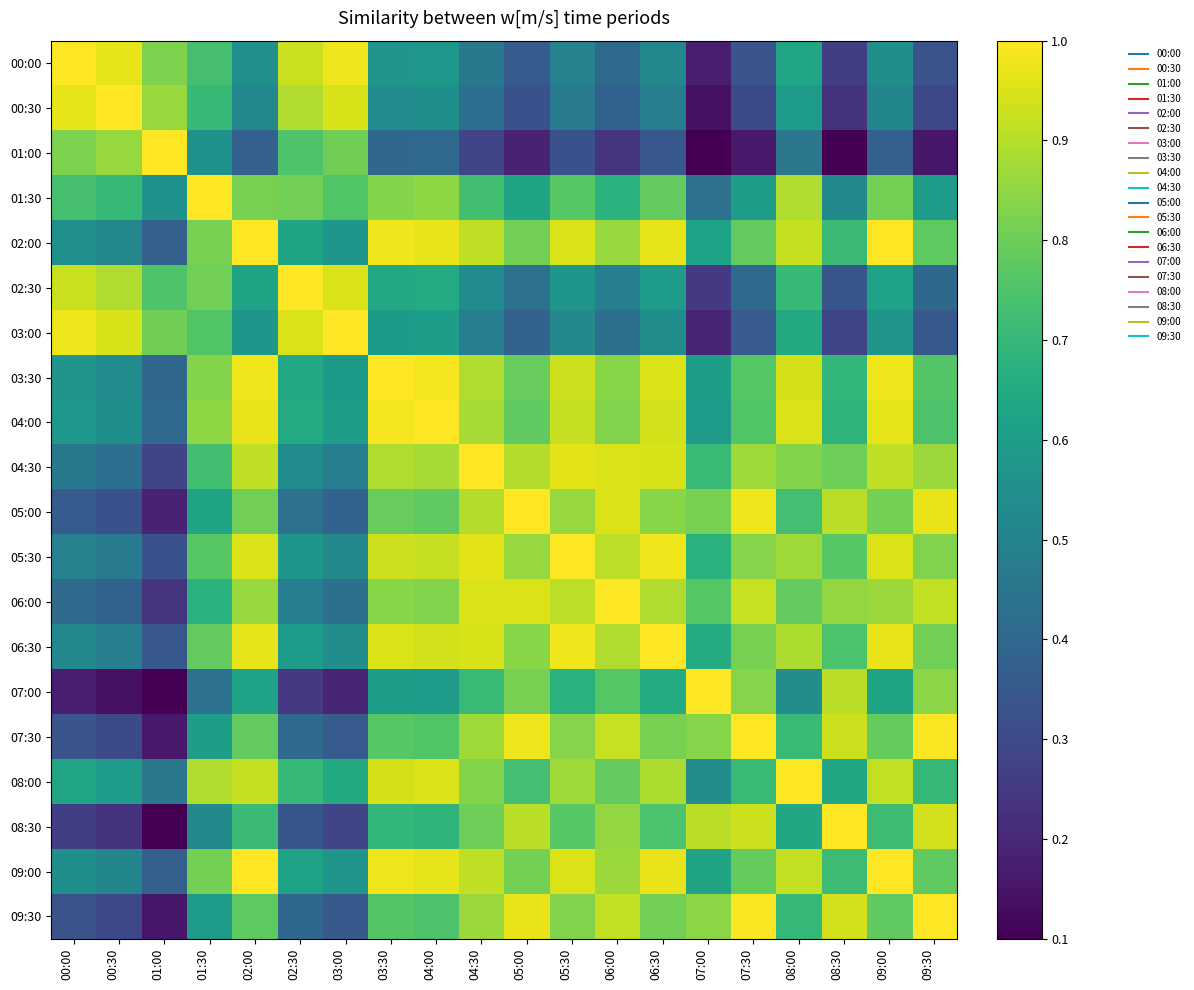

Rank the series at 09:30 from lowest to highest value.

01:00, 00:30, 00:00, 03:00, 02:30, 01:30, 08:00, 04:00, 03:30, 02:00, 09:00, 06:30, 05:30, 07:00, 04:30, 06:00, 08:30, 05:00, 07:30, 09:30